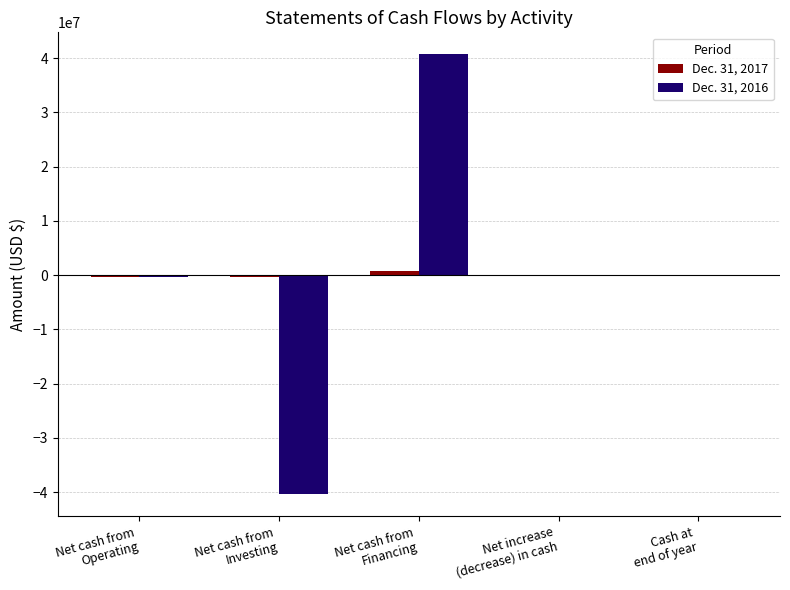

What is the sum of all Dec. 31, 2016 values?

-68336